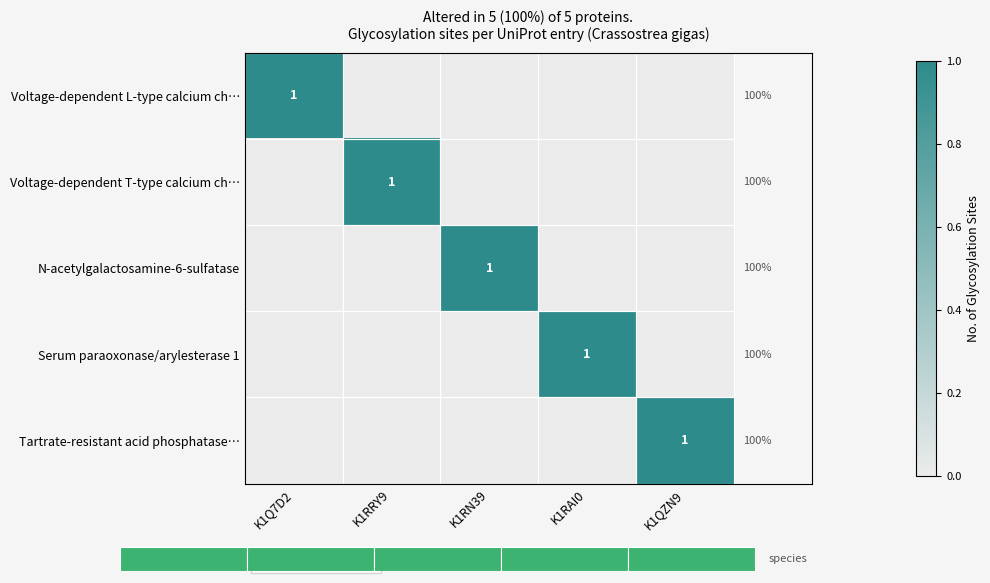

The value of Tartrate-resistant acid phosphatase… at K1Q7D2 is 1. True or false?

False